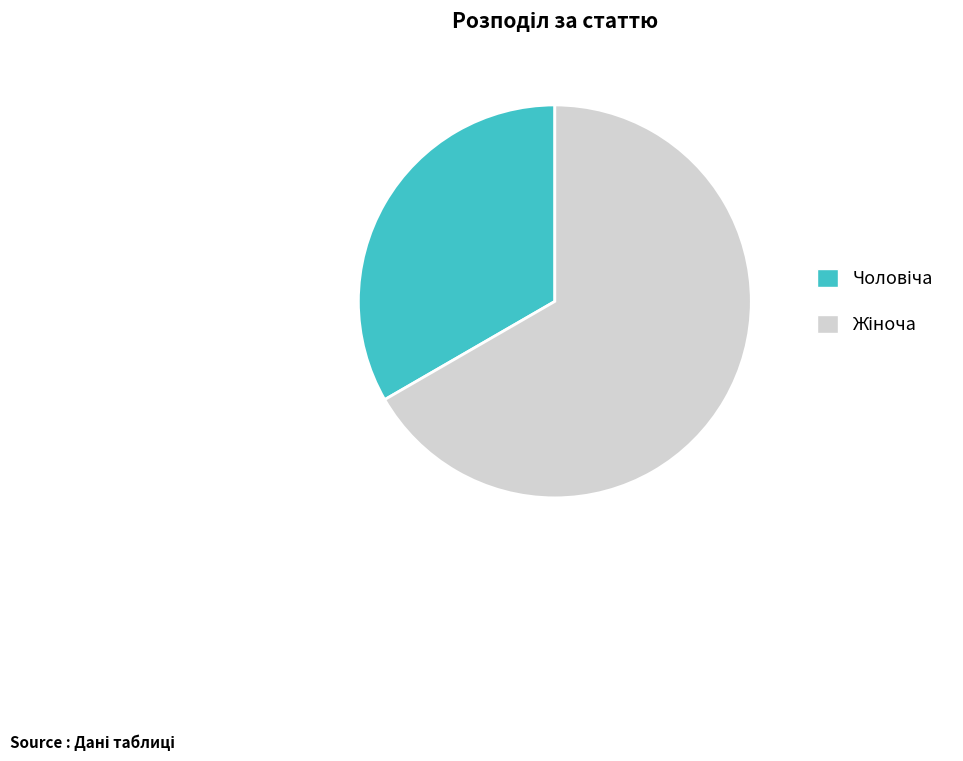

Does any single category account for the majority?

Yes